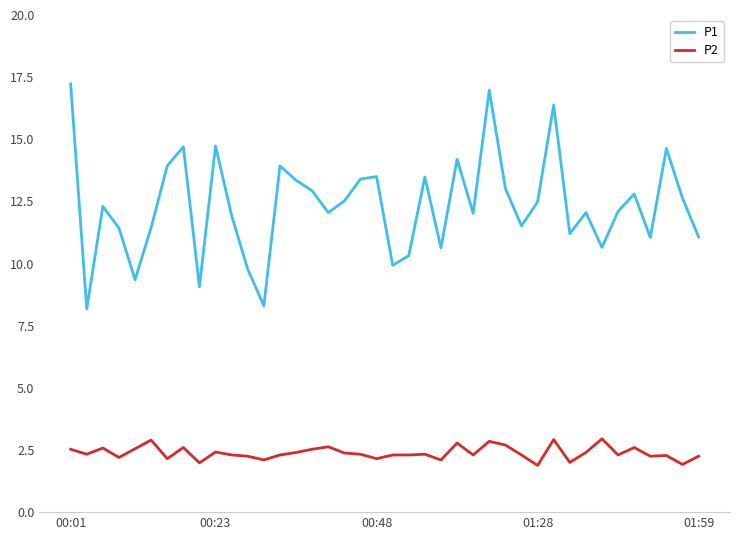

What is the highest value of the P2 series?

3.0